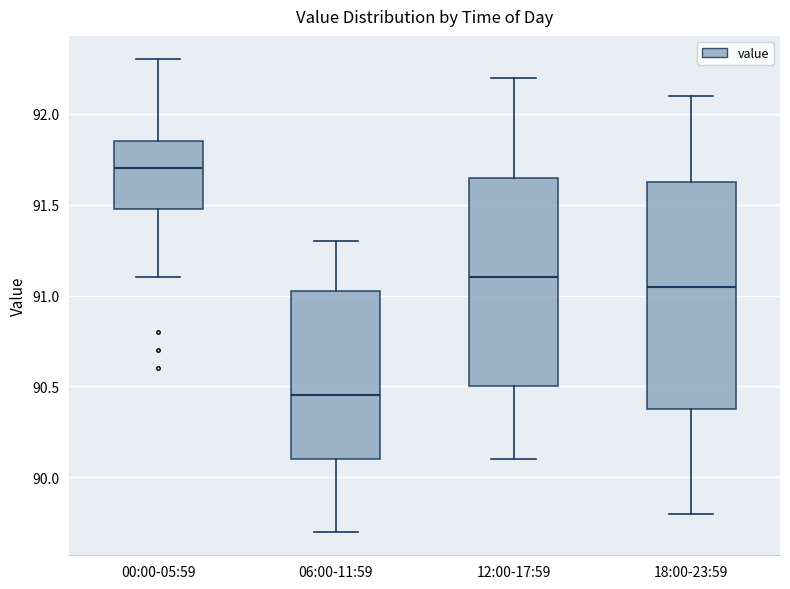

Reading left to right, transcribe this box plot: for each box, give where its median line is, the range the box spans, and where its two whiskers end, as read against the y-axis. The values are not printed on the chart, so give them approximately, as read against the axis.

00:00-05:59: median 91.70, box 91.50 to 91.85, whiskers 91.10 to 92.30
06:00-11:59: median 90.45, box 90.10 to 91.05, whiskers 89.70 to 91.30
12:00-17:59: median 91.10, box 90.50 to 91.65, whiskers 90.10 to 92.20
18:00-23:59: median 91.05, box 90.40 to 91.65, whiskers 89.80 to 92.10